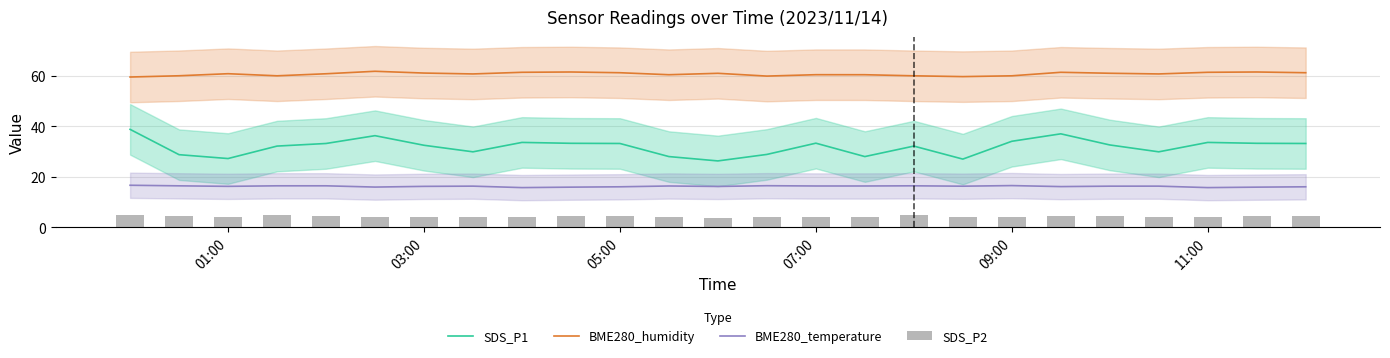

The value of BME280_humidity at 03:00 is 40.4. True or false?

False